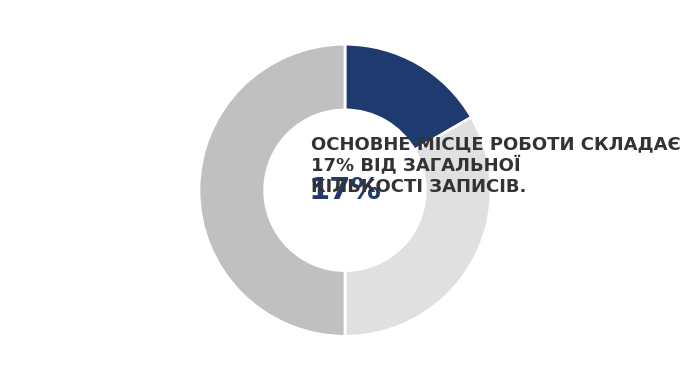

To the nearest percent, what is the difference between the Сумісництво and Суміщення slice percentages?

17%